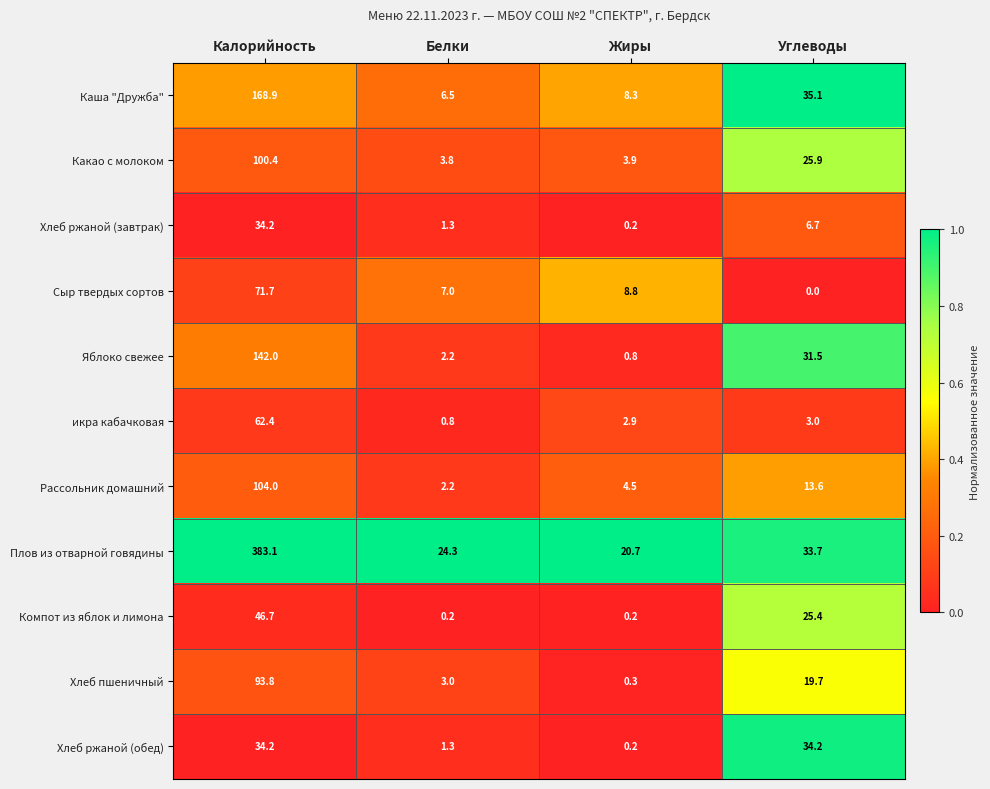

List the labels in order of икра кабачковая value, largest first.

Калорийность, Углеводы, Жиры, Белки